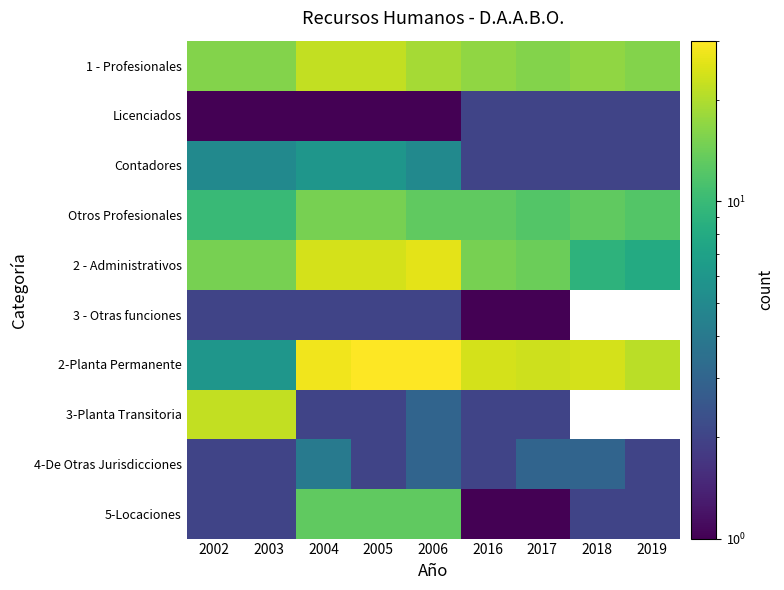

Between 2017 and 2018, which is larger?

2018